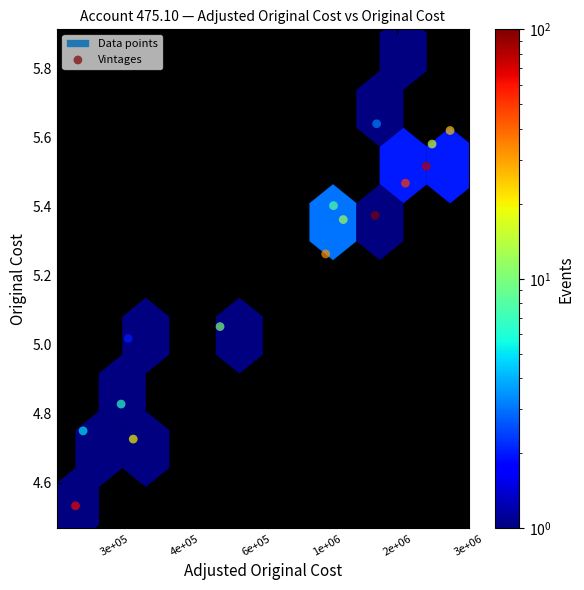

What is the range of X values (max minus min)?

1.1